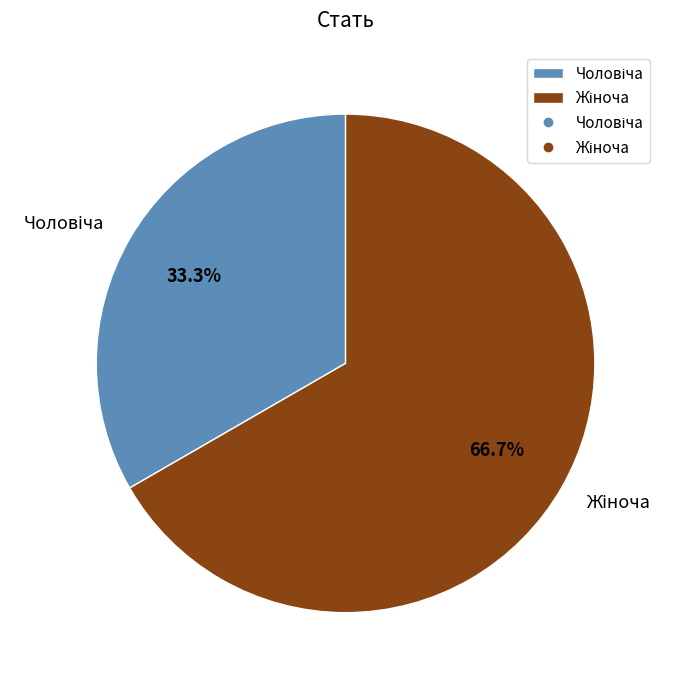

Is there a majority slice in this chart?

Yes